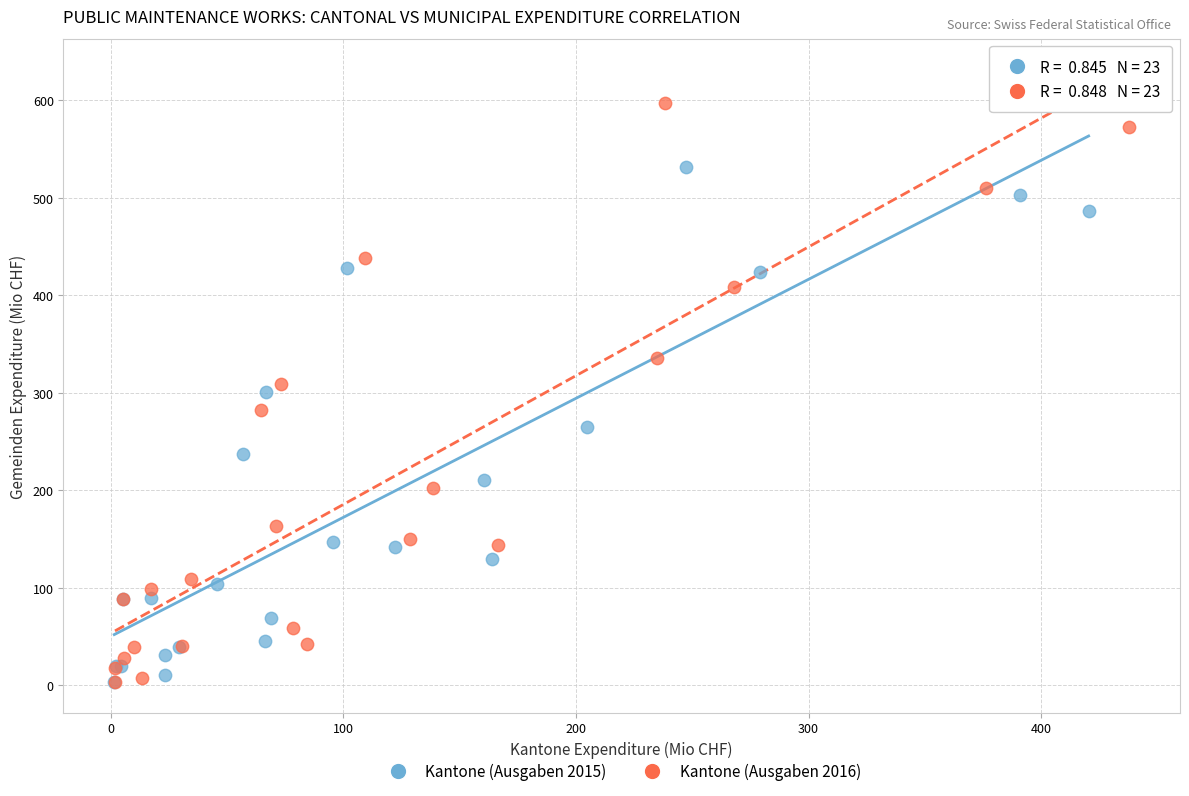

Which series contains the highest Y value?

Kantone (Ausgaben 2016)